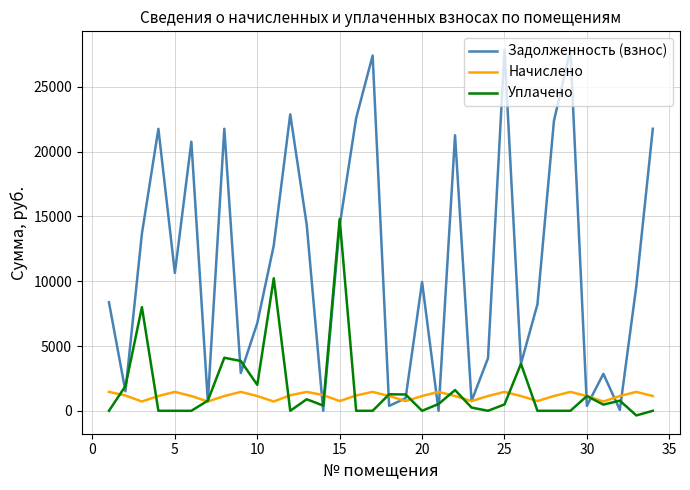

Which series has the largest range (max minus min)?

Задолженность (взнос)